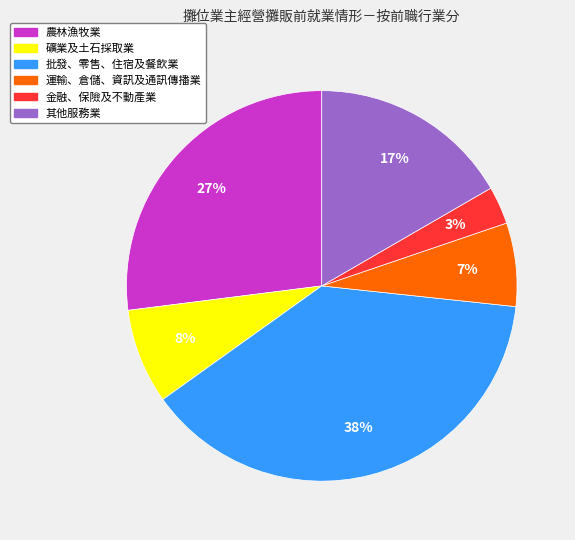

What percentage is the 礦業及土石採取業 slice, to the nearest percent?

8%